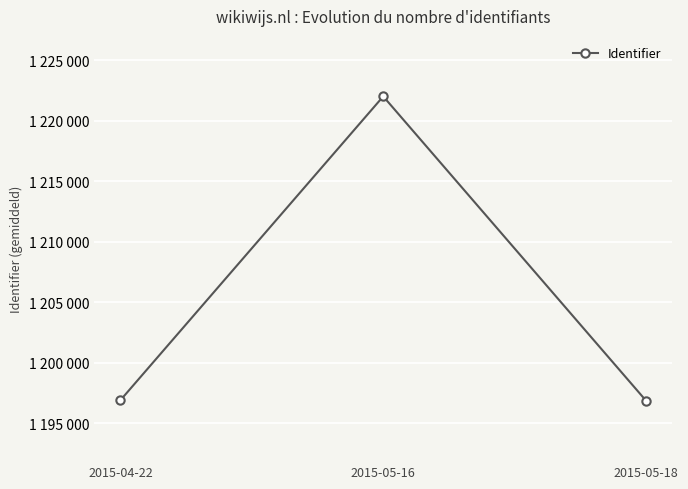

Does the chart have visible grid lines?

Yes